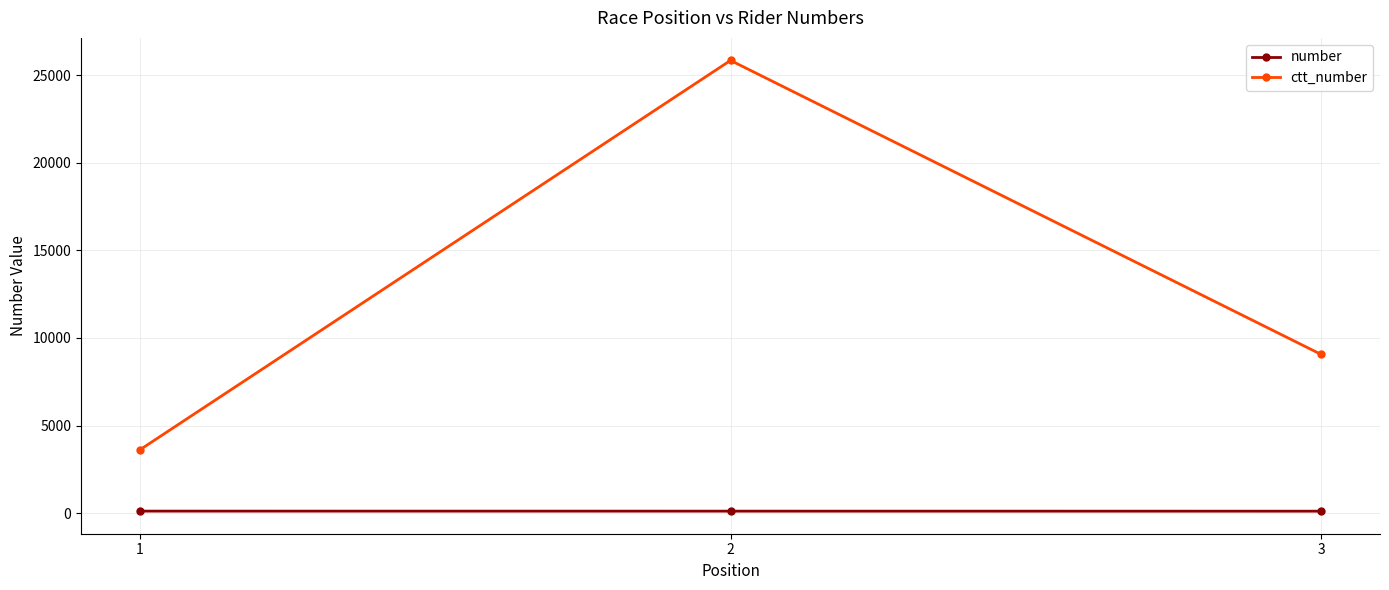

How many series are shown in this chart?

2